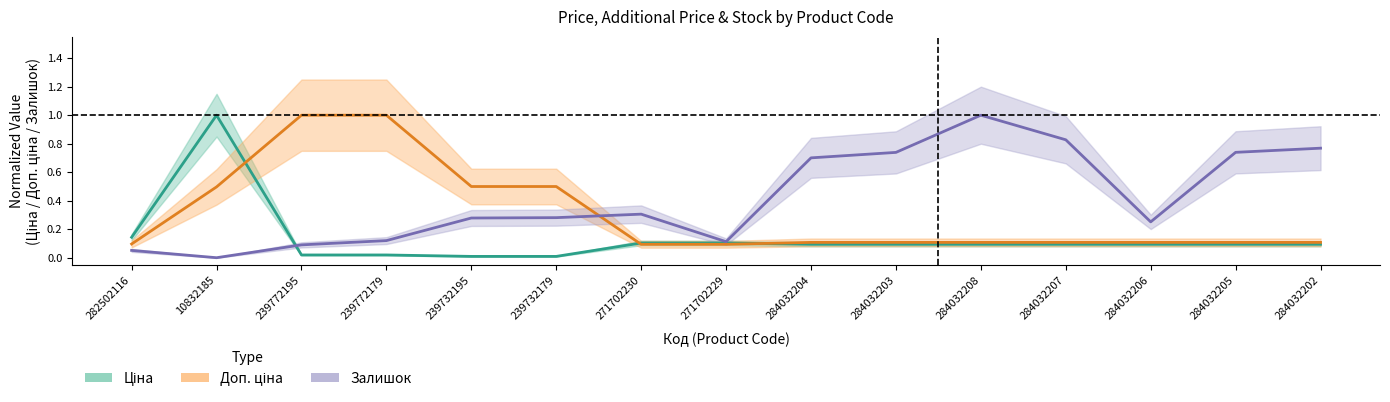

At which category does Ціна reach its first local peak?

10832185